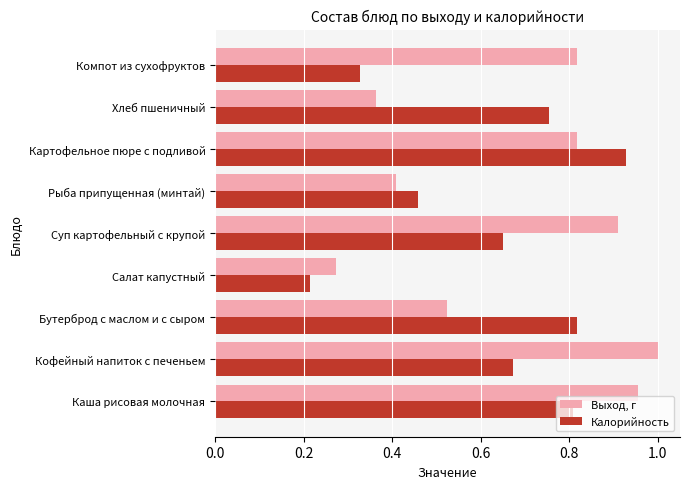

Which label corresponds to the smallest value in the chart?

Салат капустный